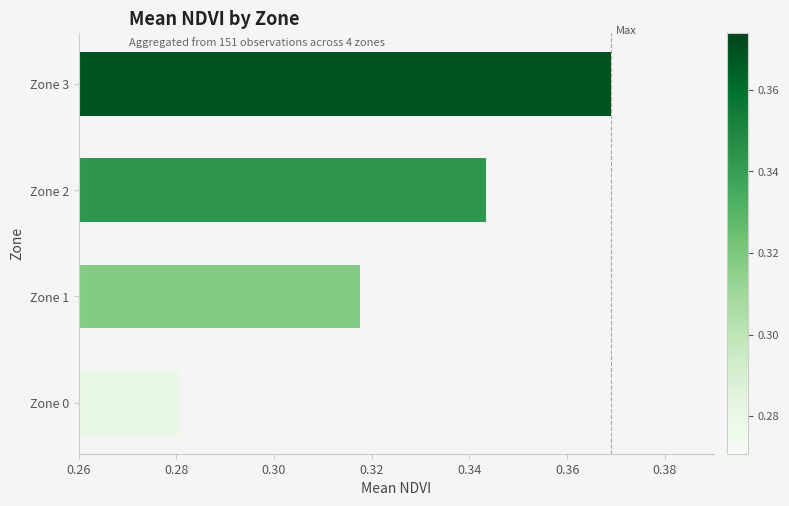

Between Zone 0 and Zone 3, which is larger?

Zone 3